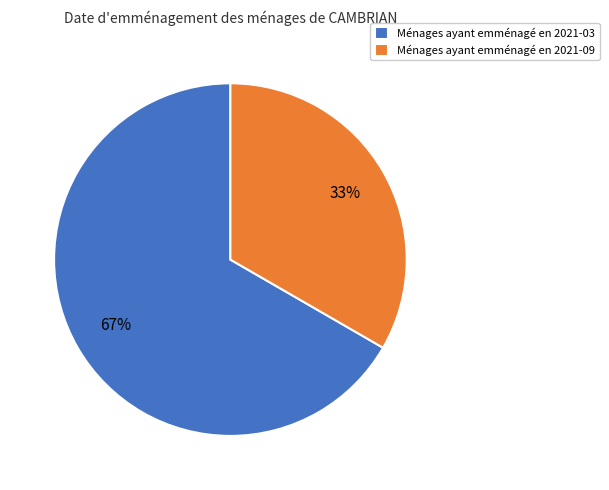

Do Ménages ayant emménagé en 2021-03 and Ménages ayant emménagé en 2021-09 together represent more than half of the pie?

Yes